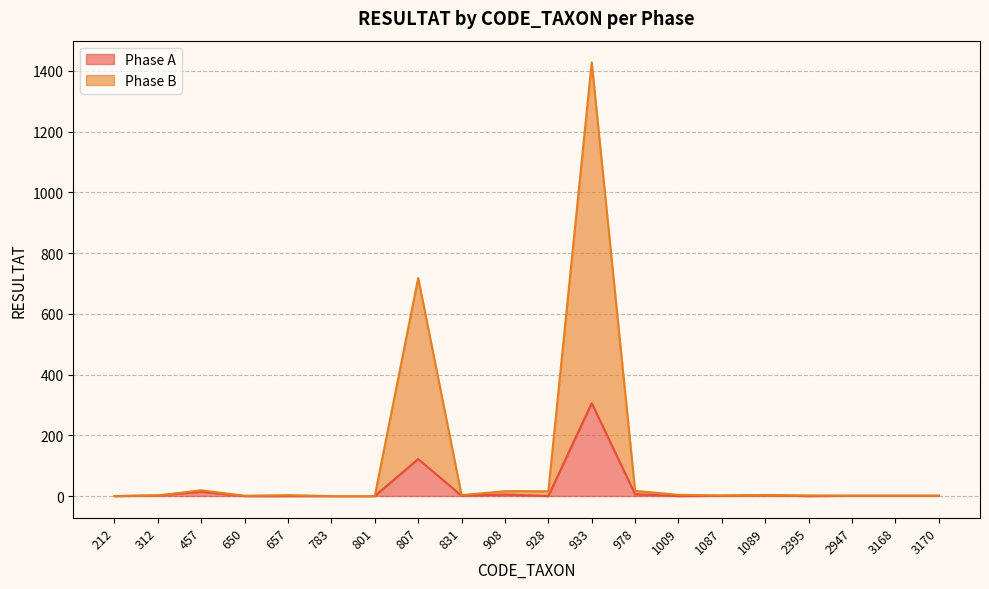

How many lines are shown in the chart?

2